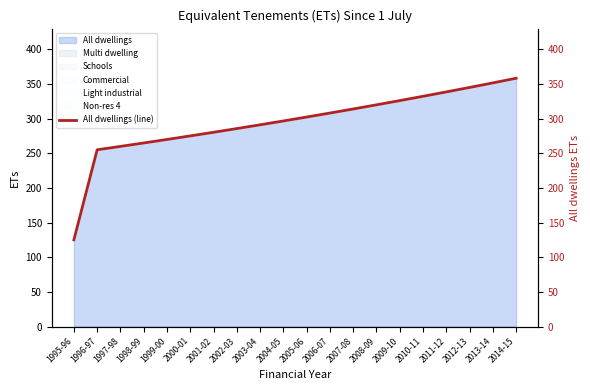

At which label does the data first exceed 302?

2005-06